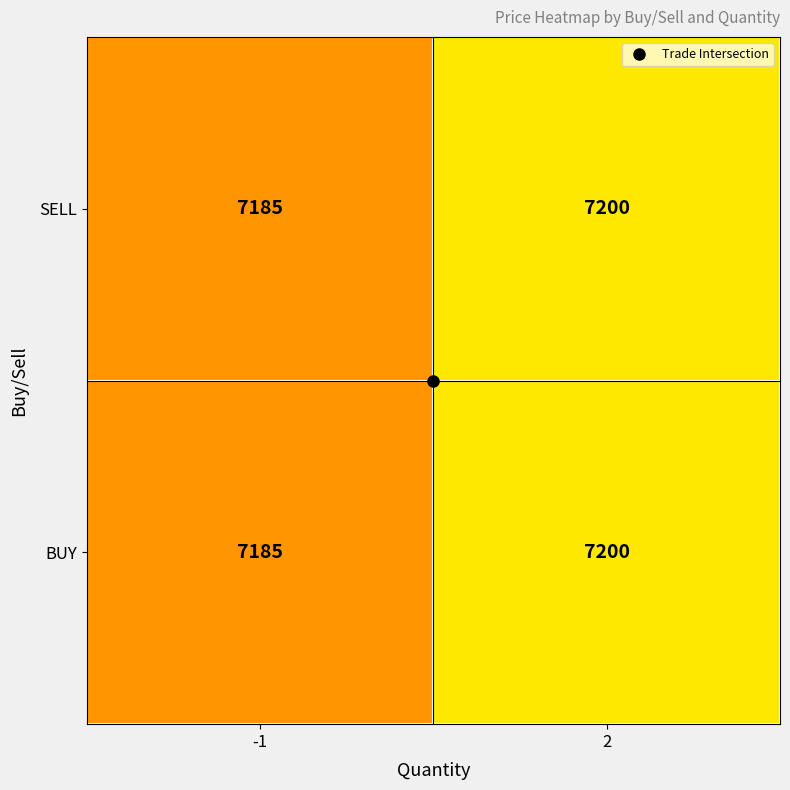

The value of SELL at 2 is 7200. True or false?

True